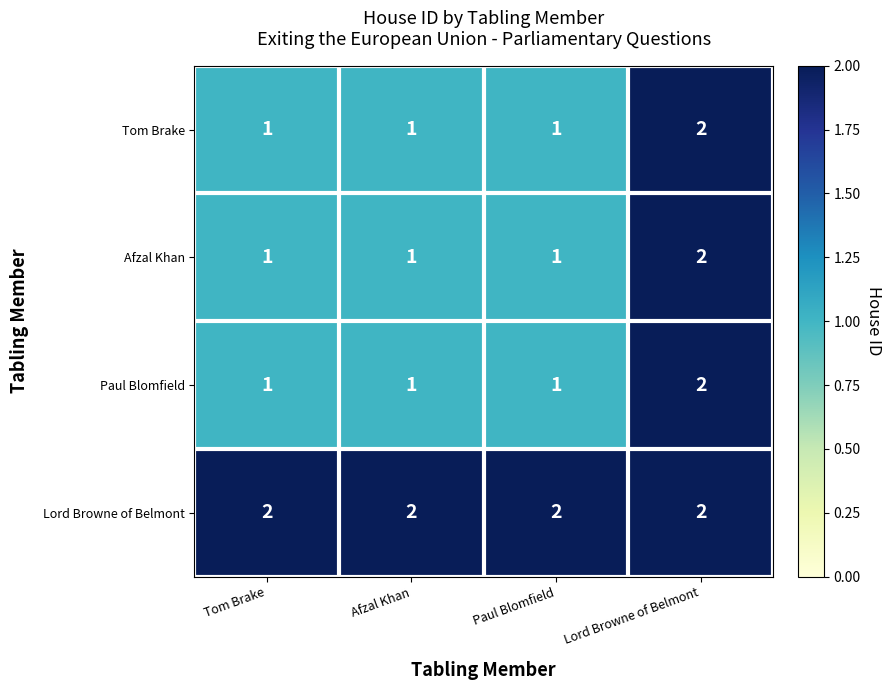

What is the sum of all Lord Browne of Belmont values?

8